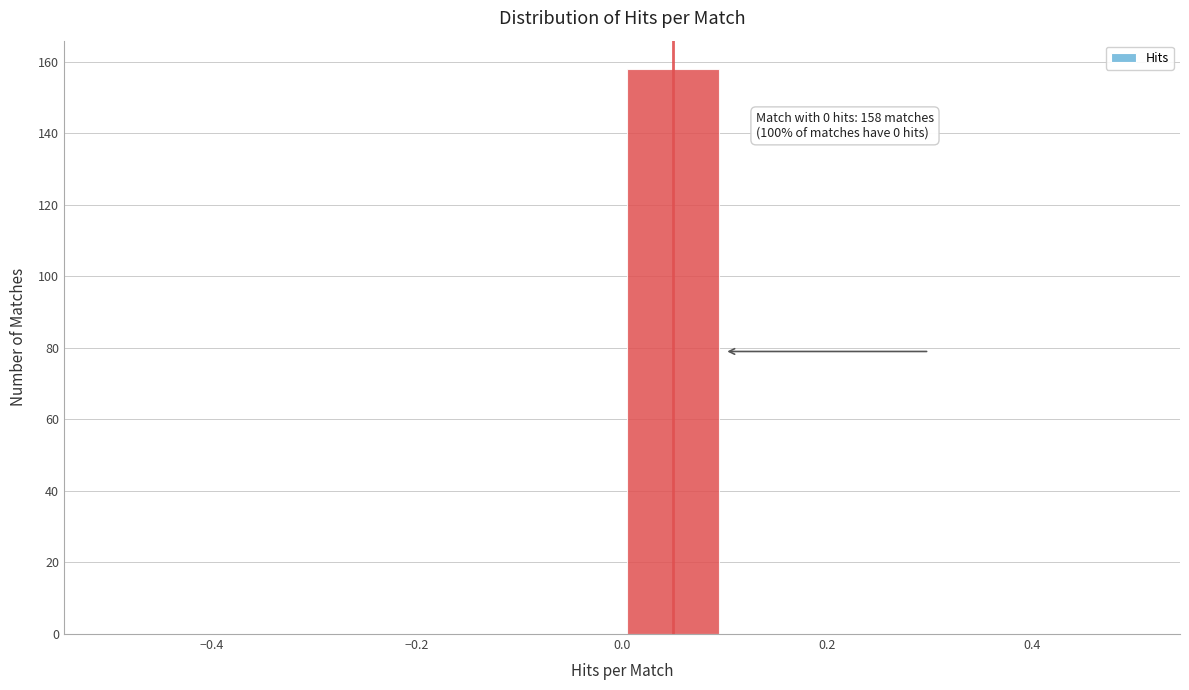

Which range on the x-axis has the tallest bar?

0.0 to 0.1